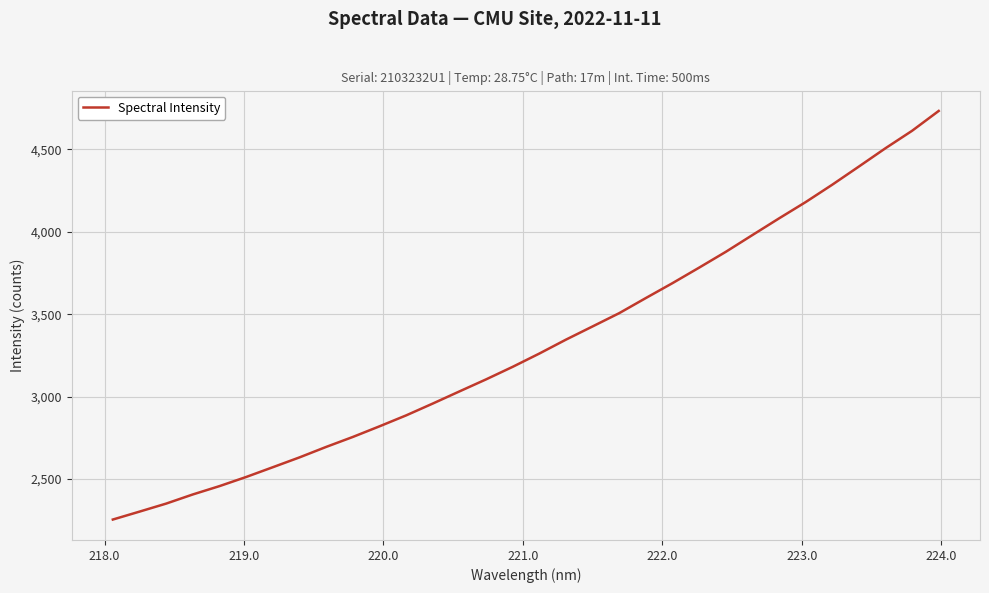

What is the greatest value displayed?

4732.7